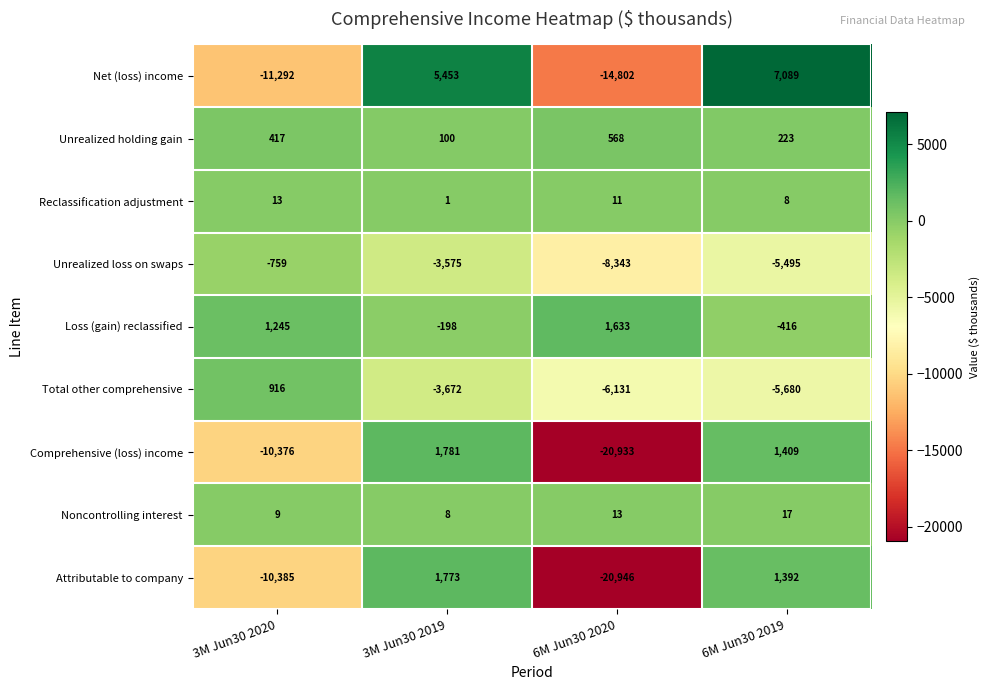

List the series in order of their peak value, lowest first.

Unrealized loss on swaps, Reclassification adjustment, Noncontrolling interest, Unrealized holding gain, Total other comprehensive, Loss (gain) reclassified, Attributable to company, Comprehensive (loss) income, Net (loss) income